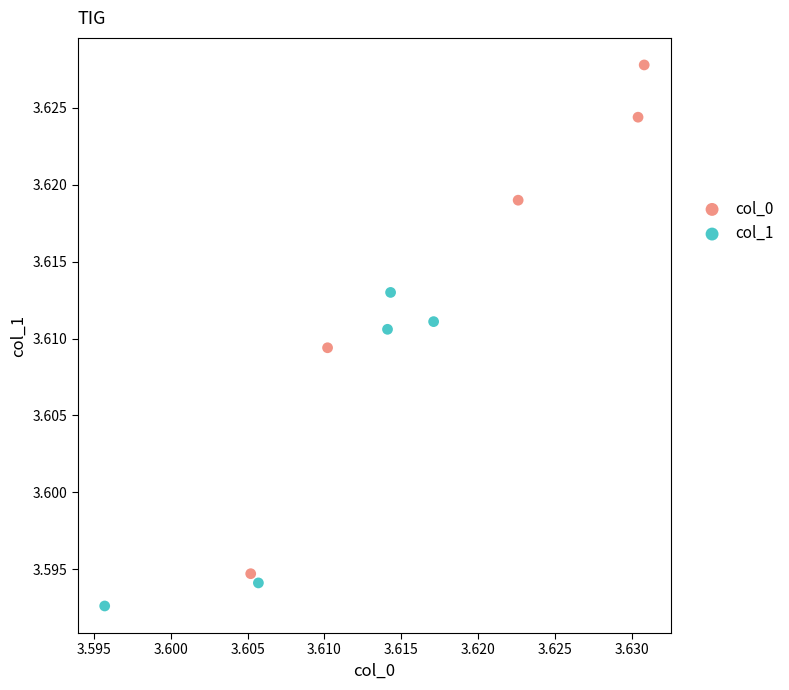

Which series reaches the minimum Y coordinate?

col_1